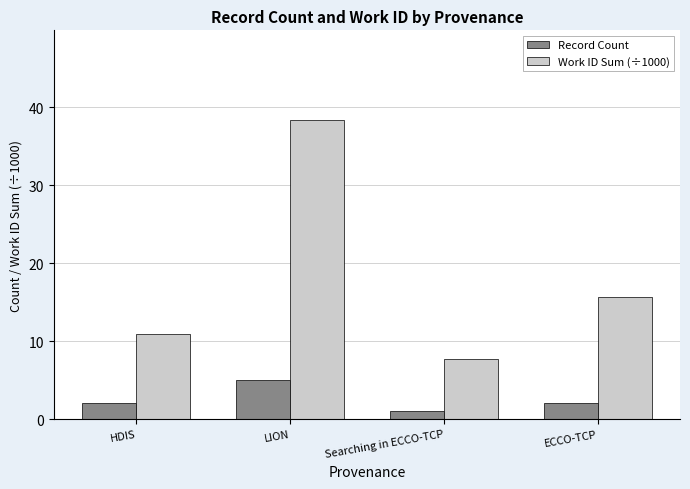

What is the label of the 2nd bar from the left?

LION